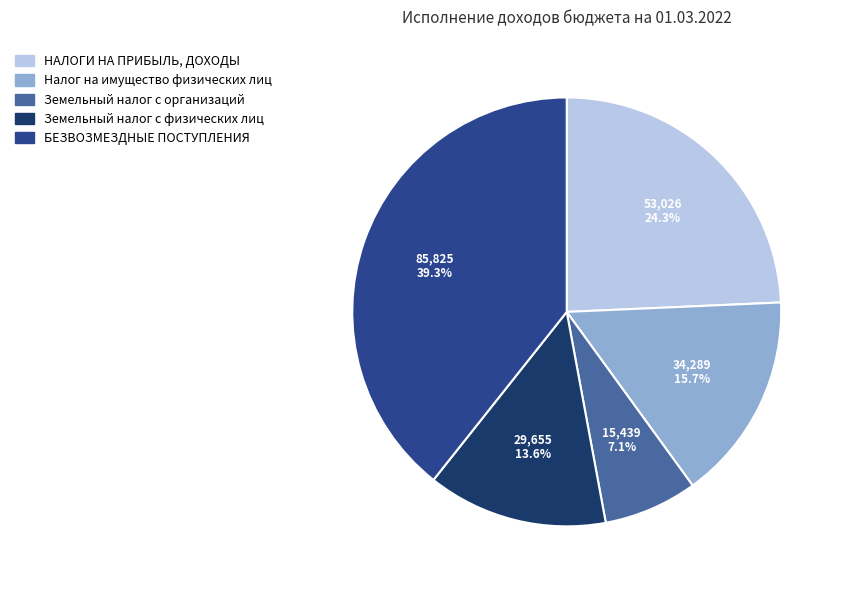

What is the ratio of the value at Земельный налог с организаций to the value at Налог на имущество физических лиц?

0.5